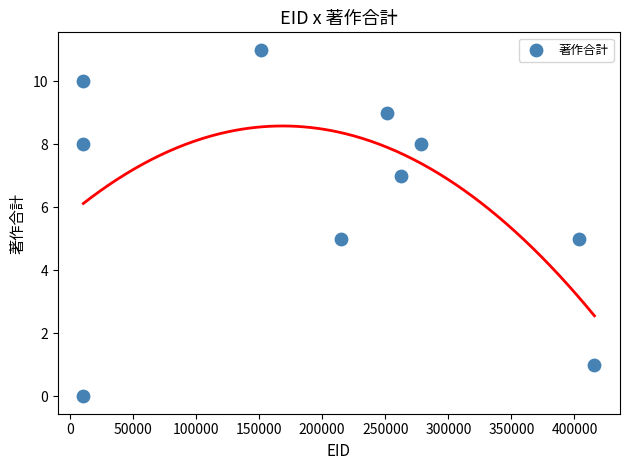

What is the range of X values (max minus min)?

405139